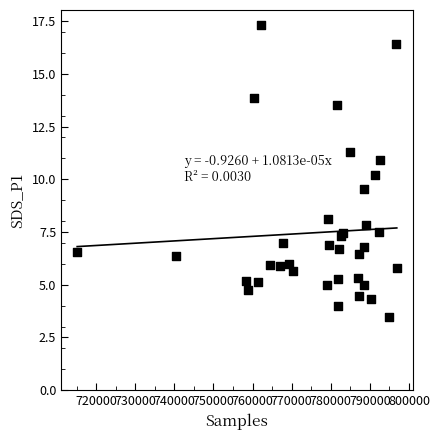

What Y value in the scatter plot is closest to 10?

10.2